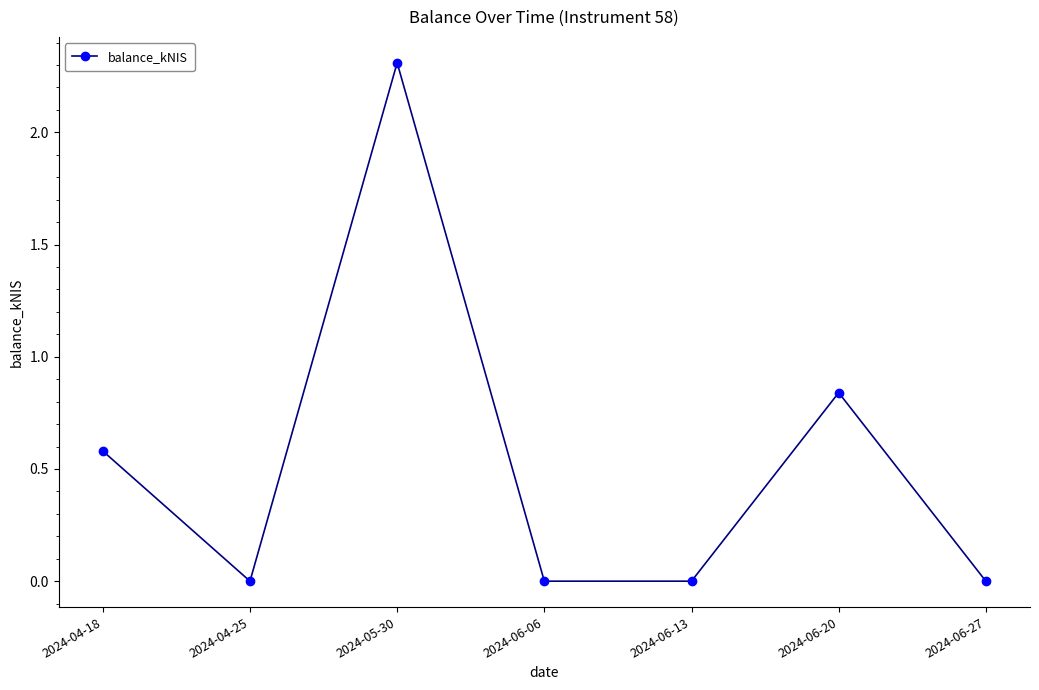

Where is the data nearest to the value 1?

2024-06-20